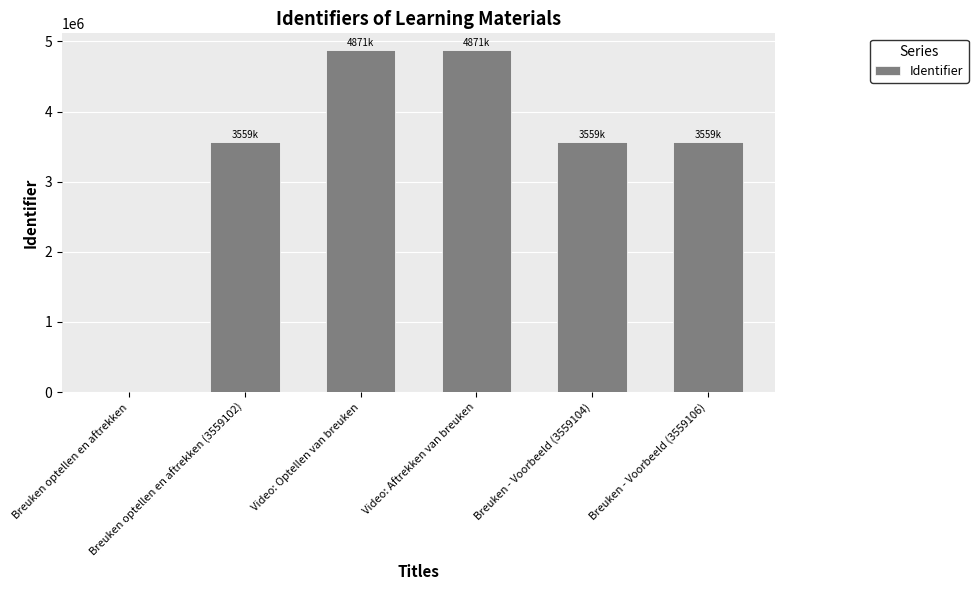

What is the sum of all values?

20420989